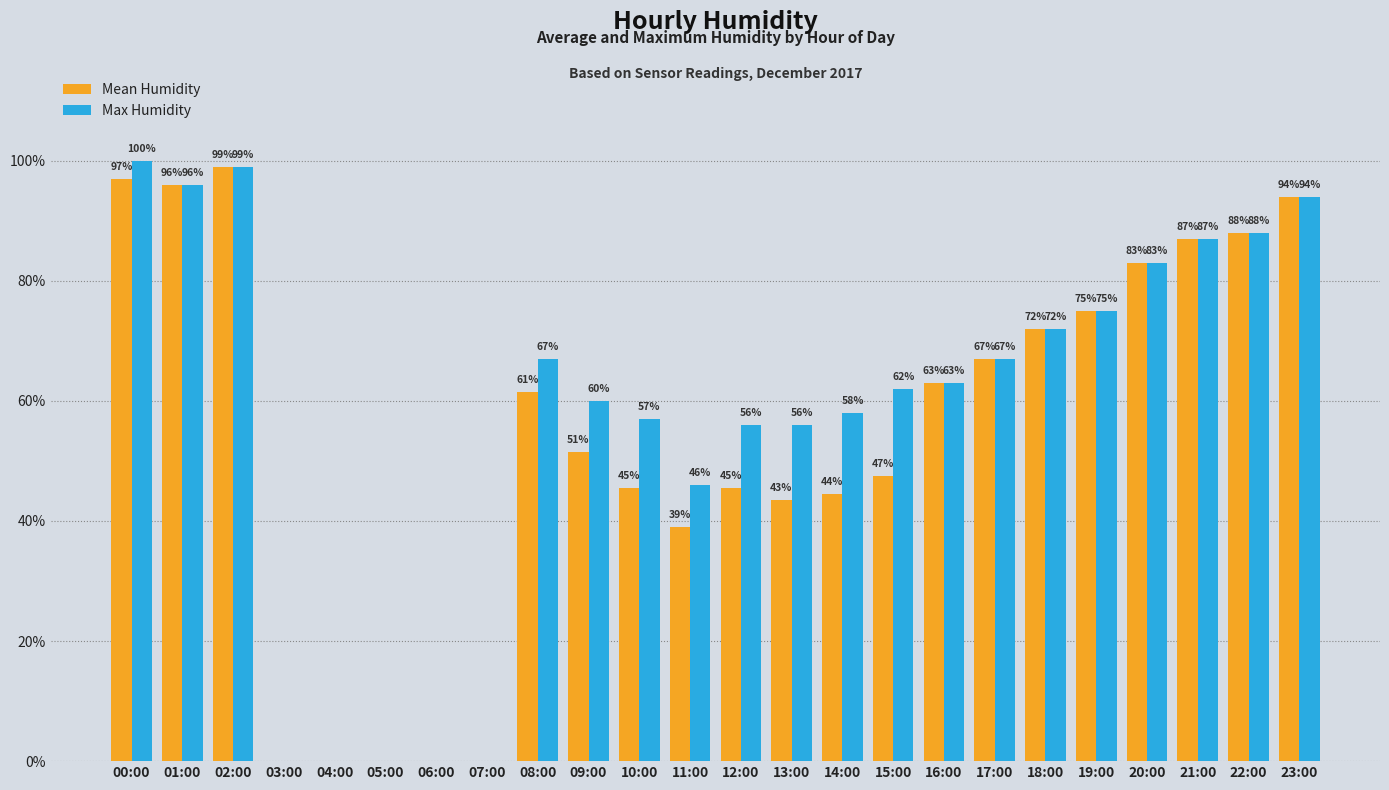

Which series changed the most between 08:00 and 09:00?

Mean Humidity